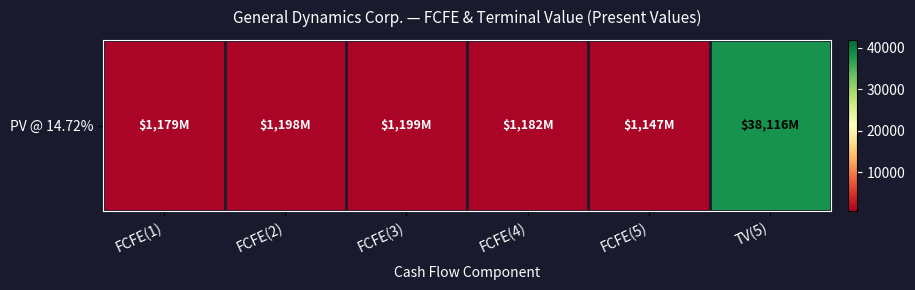

What is the ratio of the value at FCFE(5) to the value at FCFE(3)?

1.0